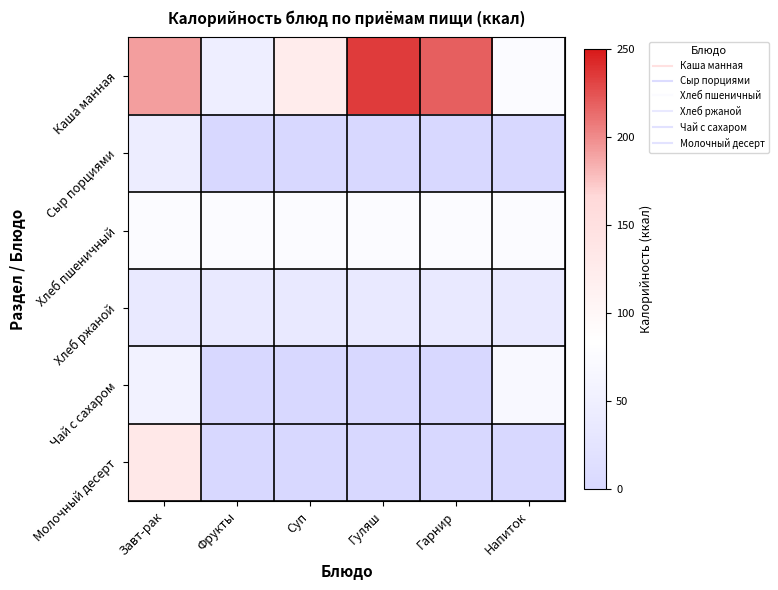

At Фрукты, list the series in order from smallest to largest.

Сыр порциями, Чай с сахаром, Молочный десерт, Хлеб ржаной, Каша манная, Хлеб пшеничный